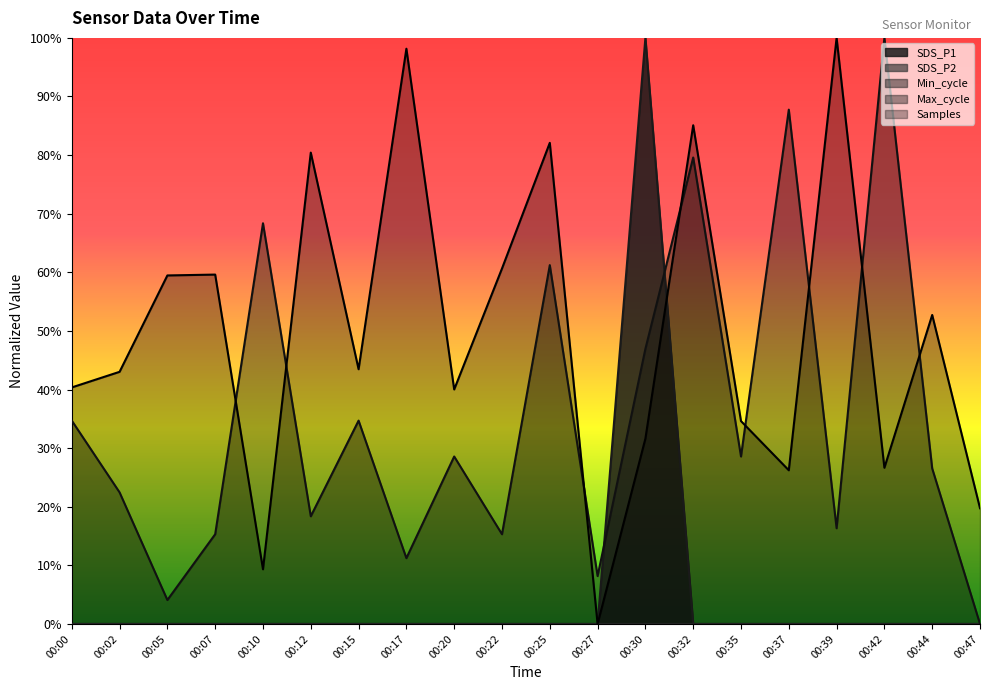

True or false: SDS_P1 has more than 2 interior local peaks.

False